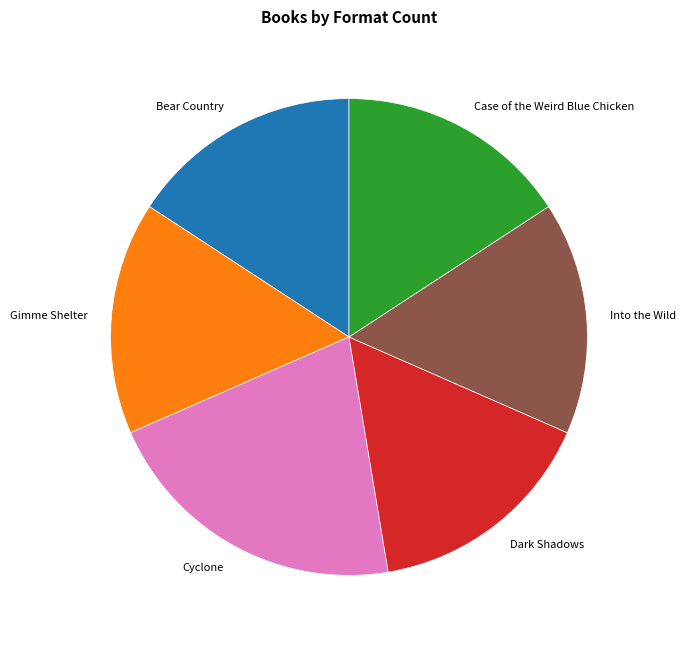

Which slice is the largest?

Cyclone